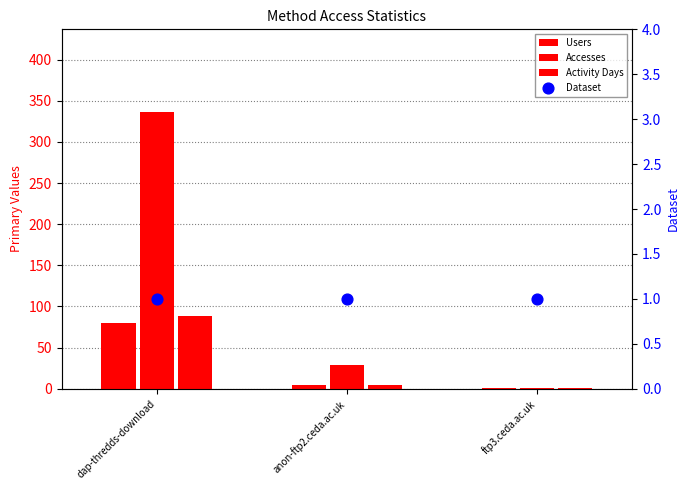

Which series contains the highest Y value?

Accesses